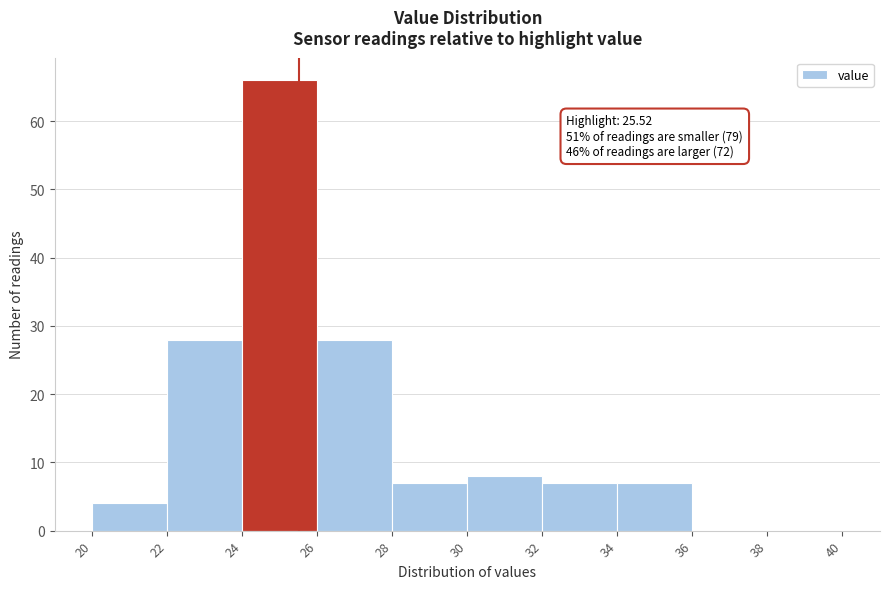

Over which range of the x-axis is the bar tallest?

24 to 26